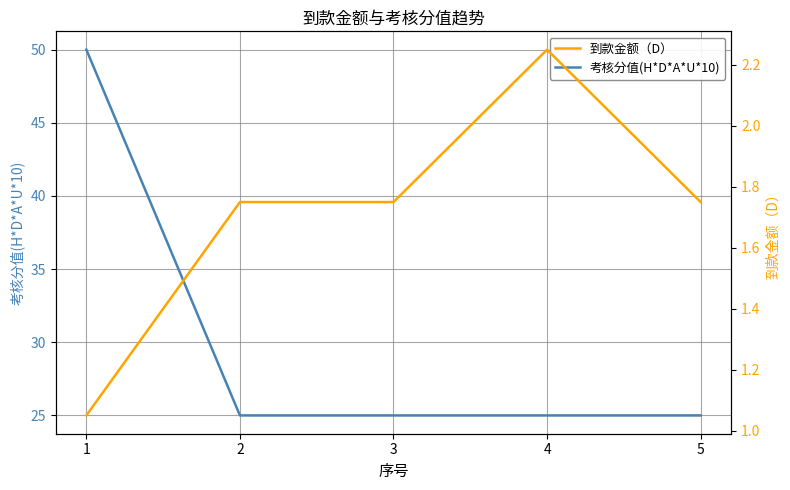

What is the average value of the 考核分值(H*D*A*U*10) series?

30